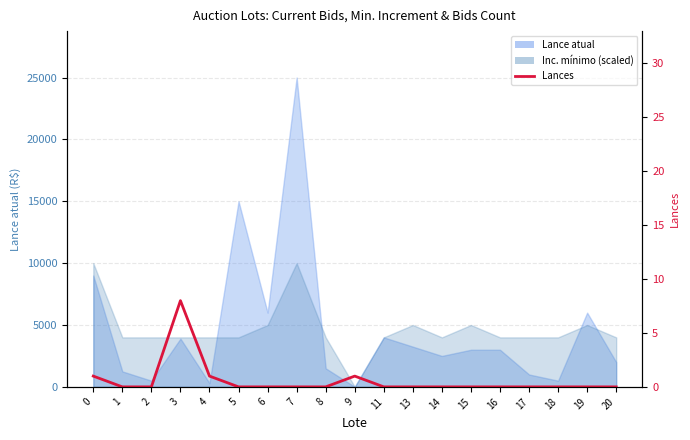

How many lines are shown in the chart?

1